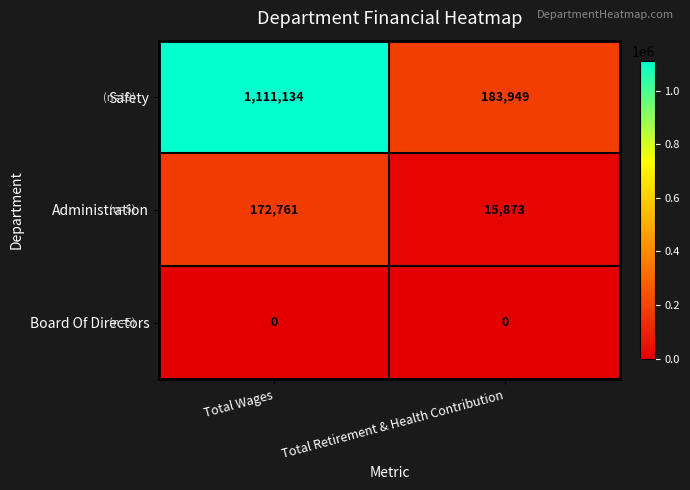

The Administration series shows 172761 at Total Wages. True or false?

True